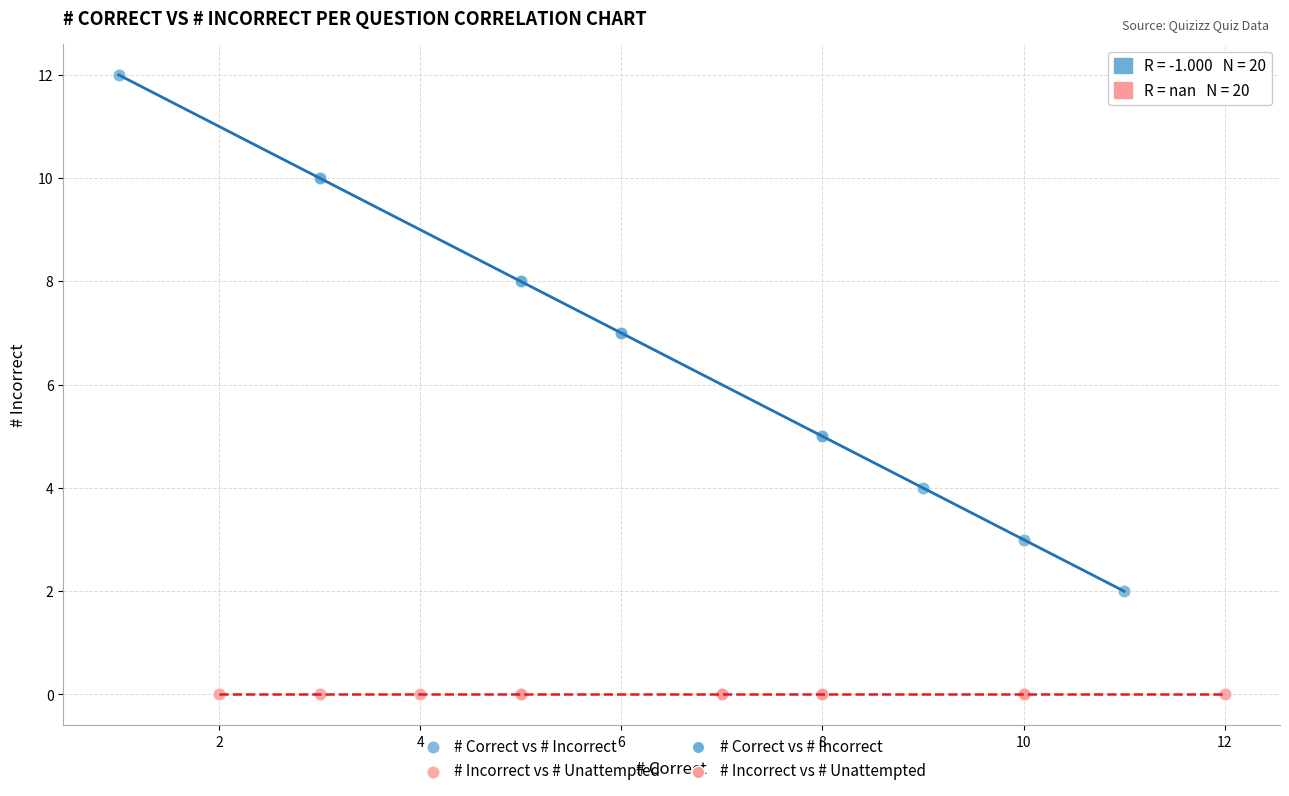

Which series reaches the maximum Y coordinate?

# Correct vs # Incorrect